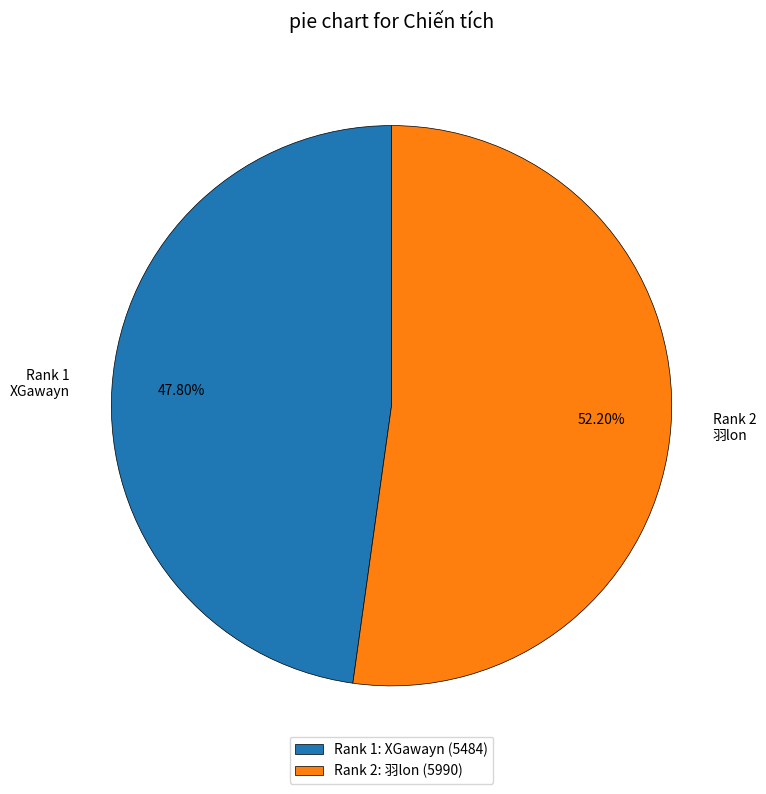

Do Rank 1: XGawayn (5484) and Rank 2: 羽lon (5990) together represent more than half of the pie?

Yes